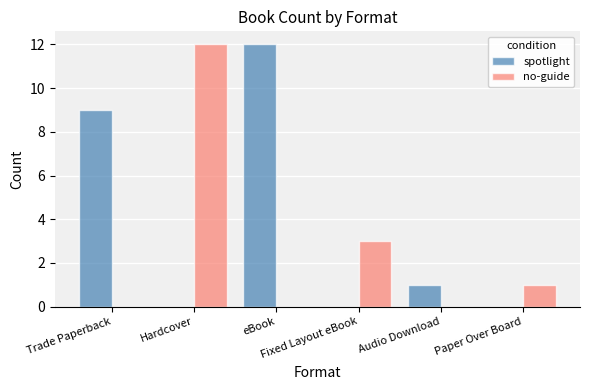

What is the sum of all no-guide values?

16